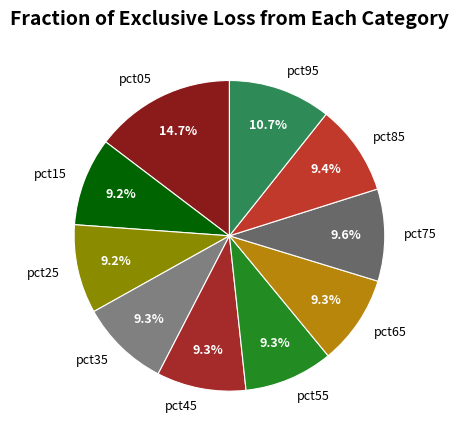

The pct05 slice represents 15% of the pie. True or false?

True